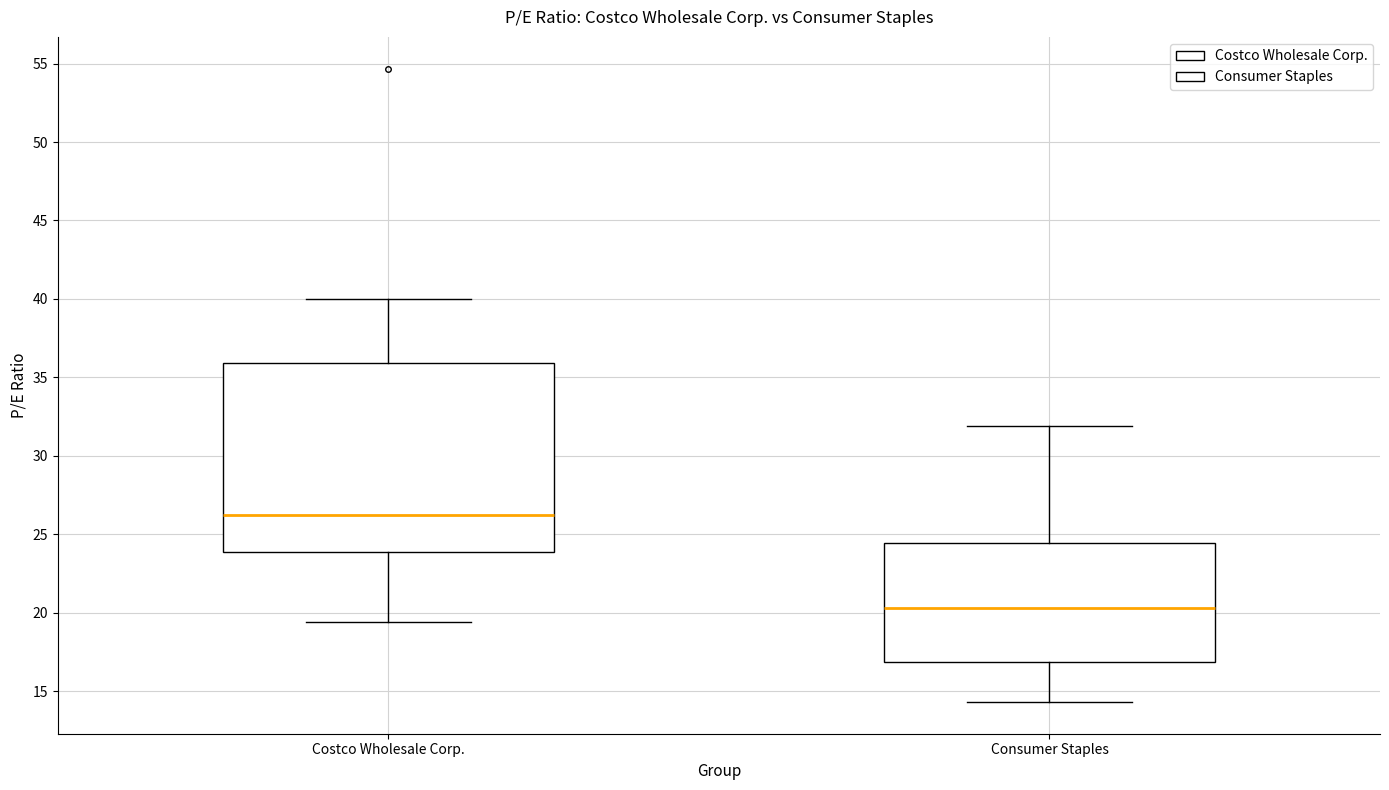

Reading left to right, read every box against the y-axis: the position of its median line, the range the box covers, and the ends of its whiskers. The values are not printed on the chart, so give them approximately, as read against the axis.

Costco Wholesale Corp.: median 26.0, box 24.0 to 36.0, whiskers 19.5 to 40.0
Consumer Staples: median 20.5, box 17.0 to 24.5, whiskers 14.5 to 32.0